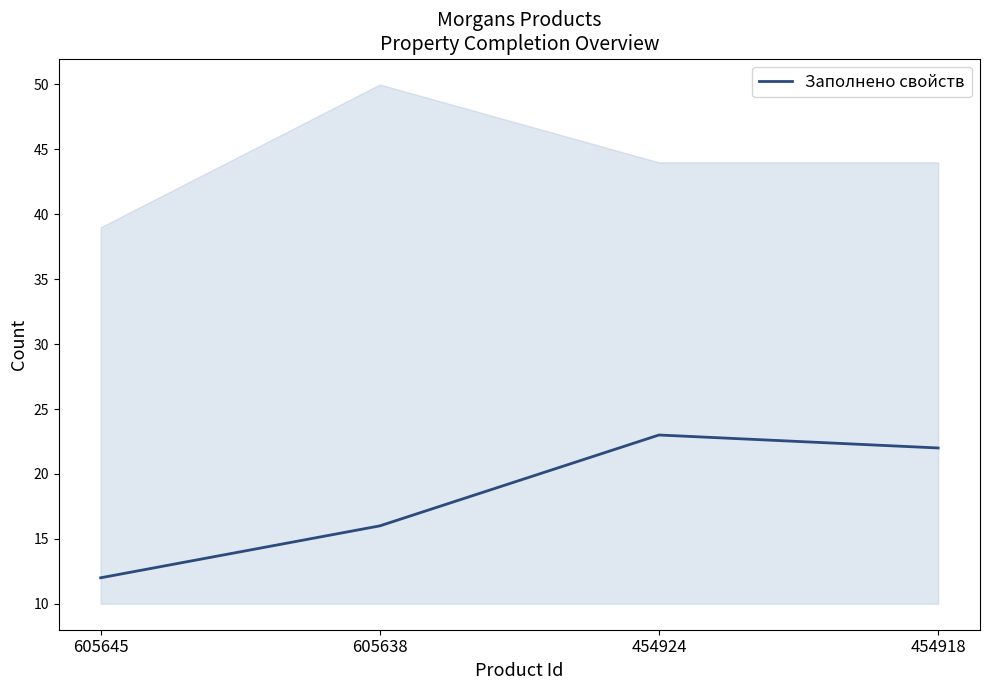

What is the approximate value at 605645?

12